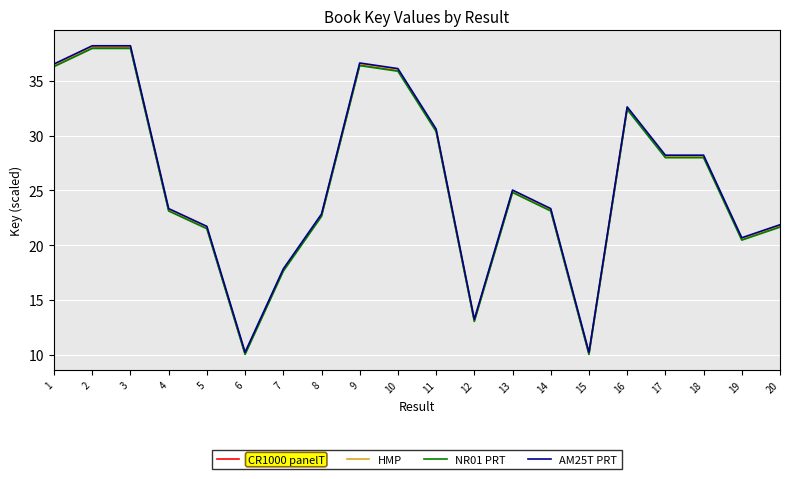

The value of HMP at 18 is 28.1. True or false?

True